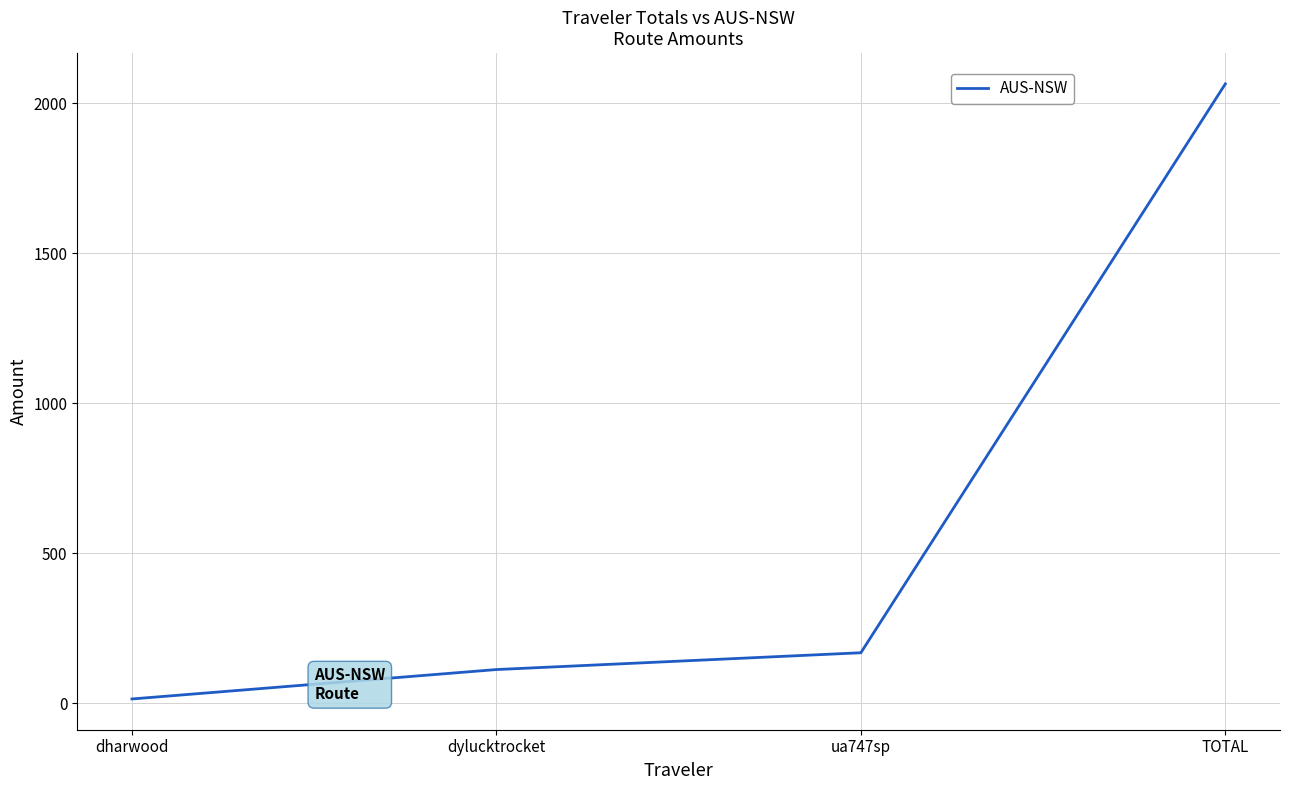

How many values are below 167?

2